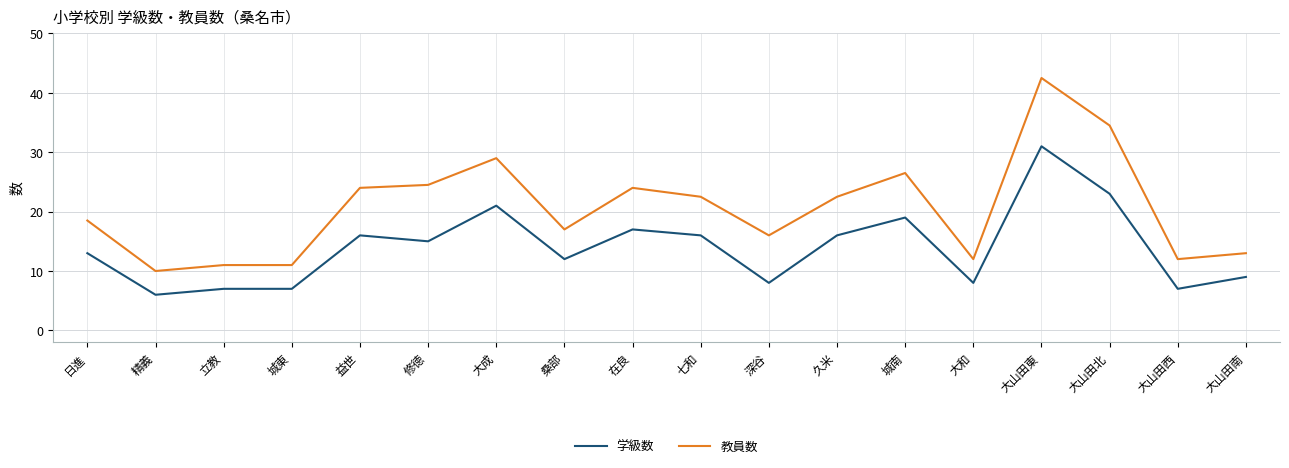

Which label corresponds to the smallest value in the chart?

精義